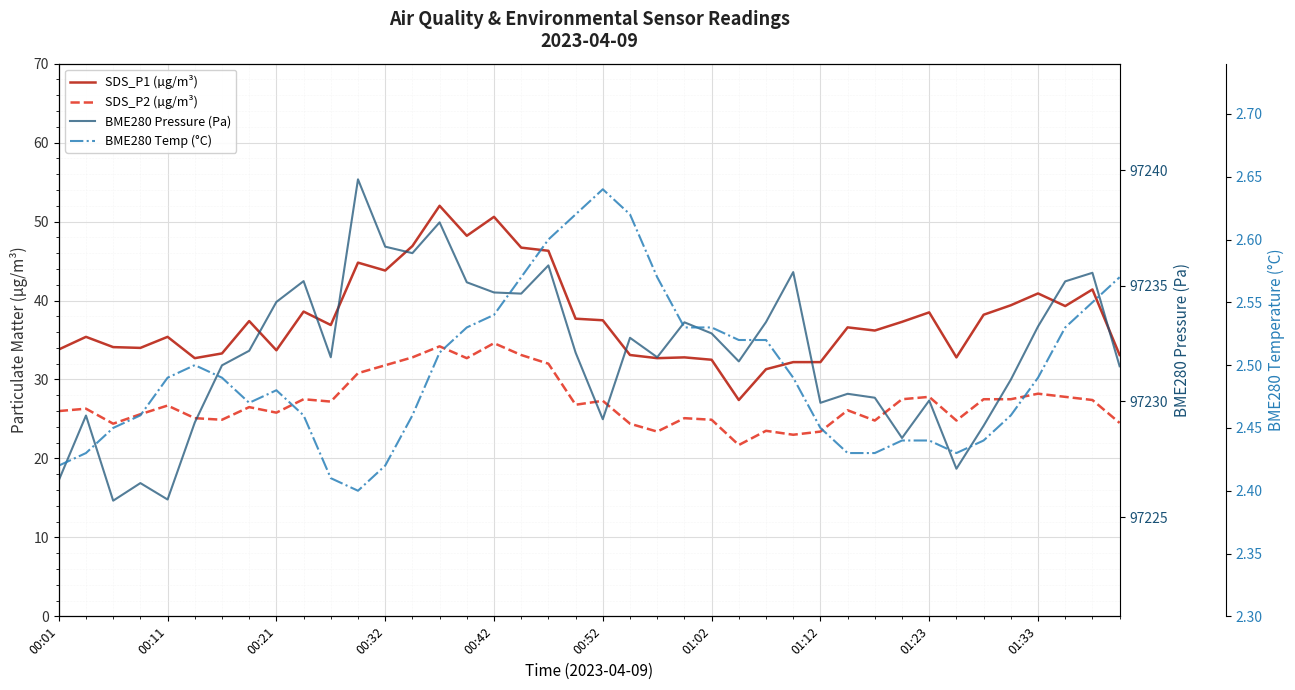

Is it true that BME280 Pressure (Pa) equals 54808.4 at 38?

False